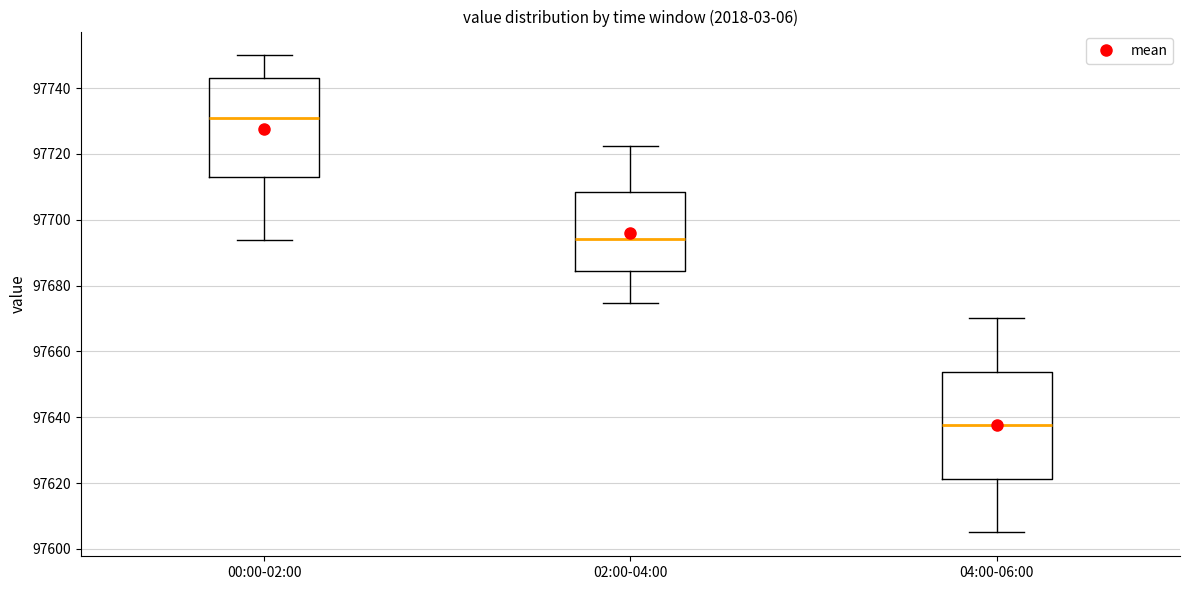

Which box has the highest median line?

00:00-02:00